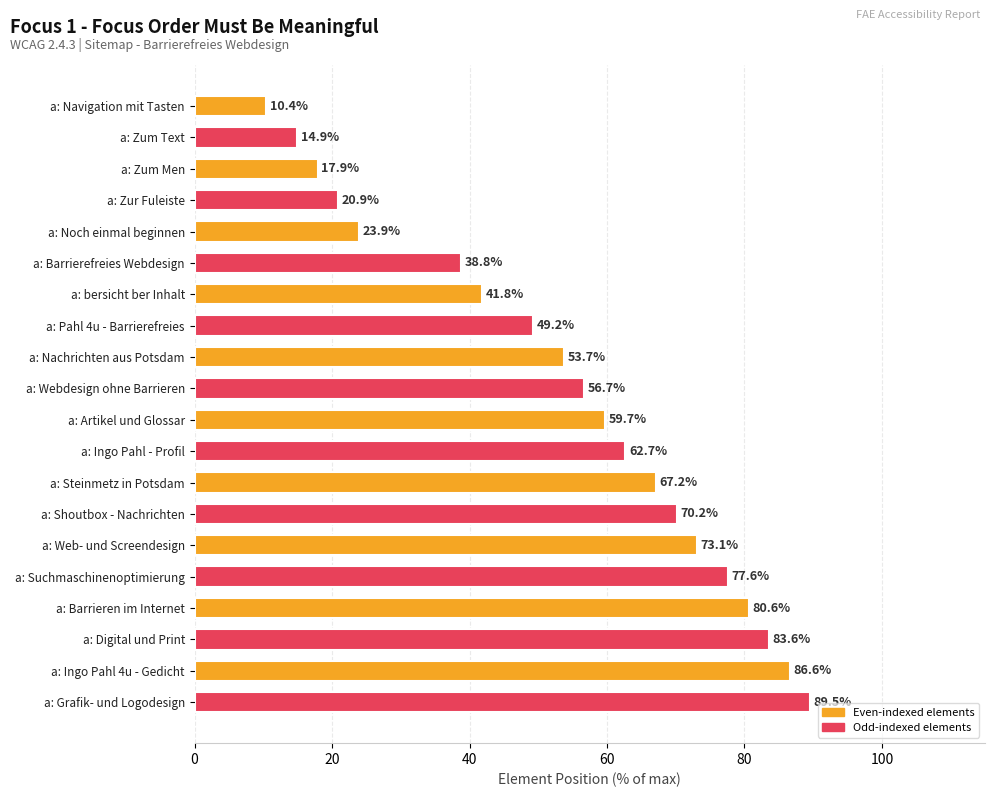

What is the difference between the maximum and minimum values?

79.1